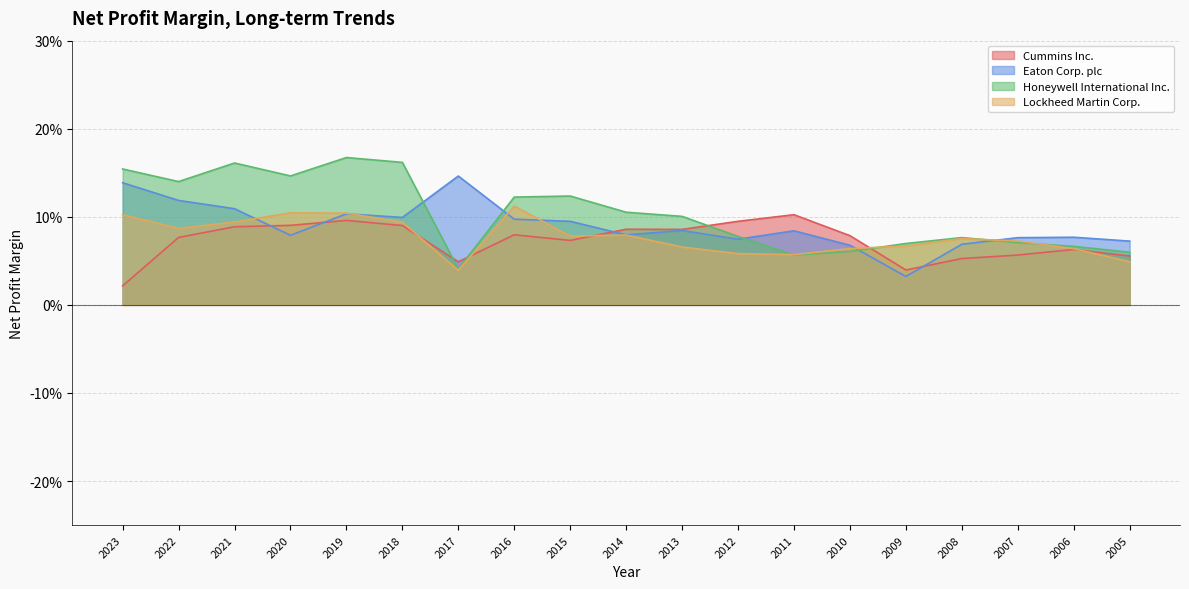

At how many categories does at least one series exceed 0?

19